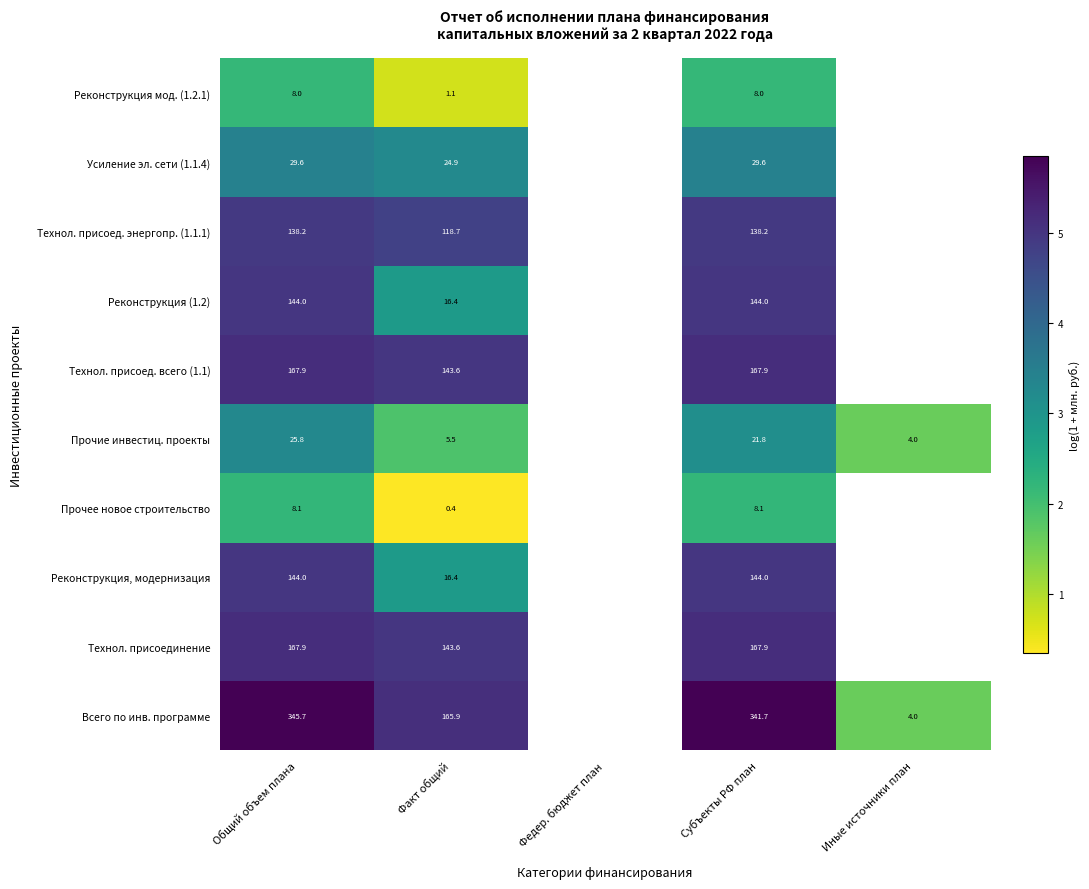

At how many categories does at least one series exceed 1?

4